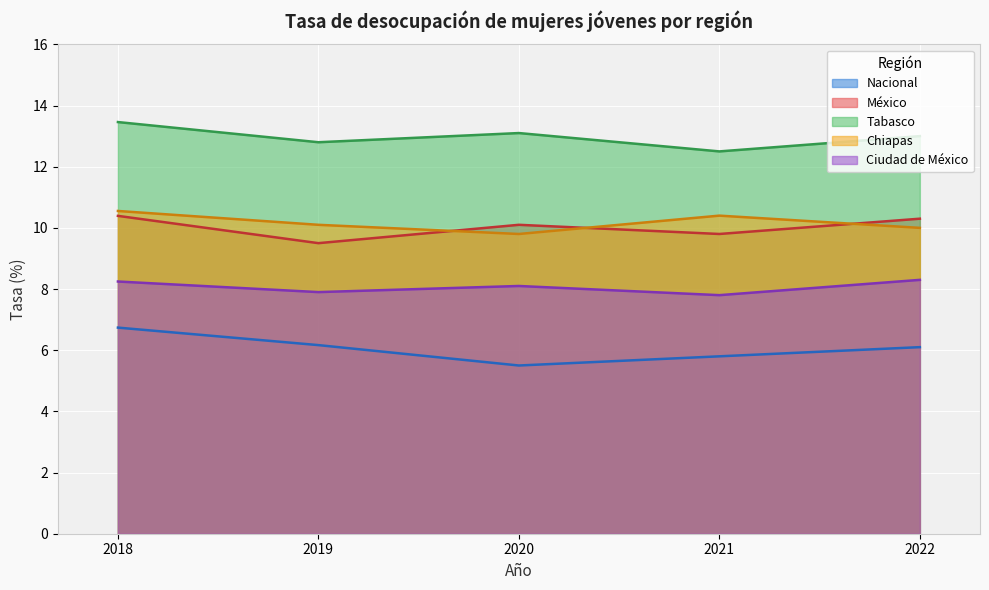

True or false: Nacional has a value of 6.2 at 2019.

True